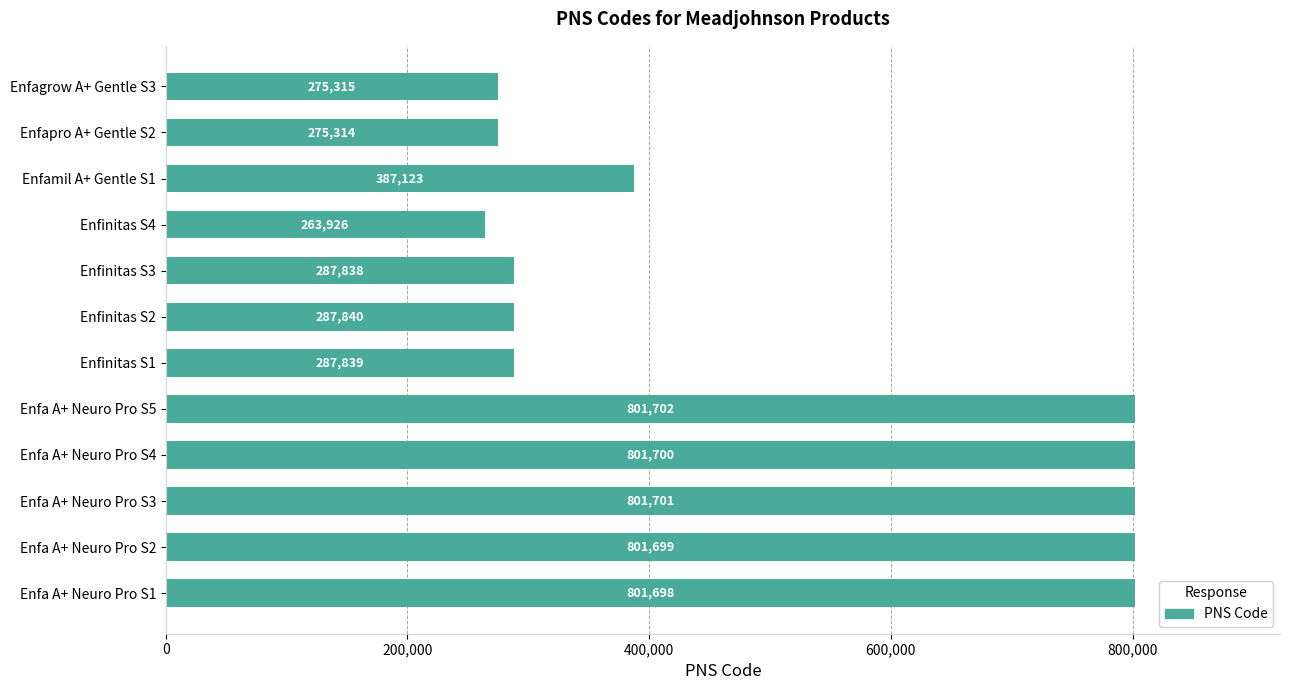

What is the difference between the values at Enfa A+ Neuro Pro S2 and Enfinitas S3?

513861